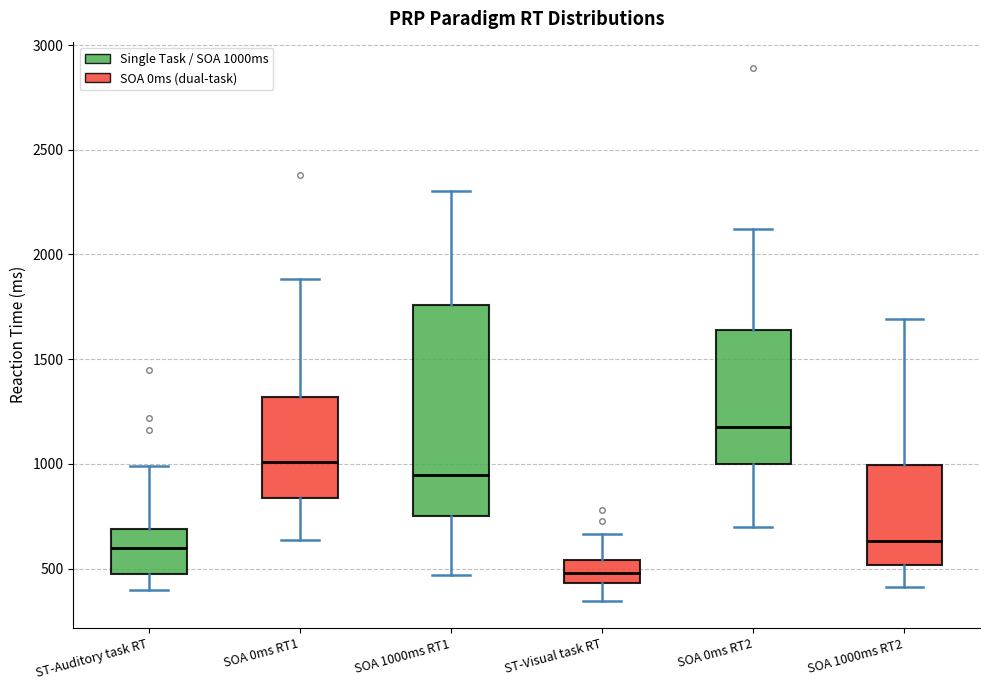

Reading left to right, read every box against the y-axis: the position of its median line, the range the box covers, and the ends of its whiskers. The values are not printed on the chart, so give them approximately, as read against the axis.

ST-Auditory task RT: median 600, box 500 to 700, whiskers 400 to 1000
SOA 0ms RT1: median 1000, box 850 to 1300, whiskers 650 to 1900
SOA 1000ms RT1: median 950, box 750 to 1750, whiskers 450 to 2300
ST-Visual task RT: median 500, box 450 to 550, whiskers 350 to 650
SOA 0ms RT2: median 1200, box 1000 to 1650, whiskers 700 to 2100
SOA 1000ms RT2: median 650, box 500 to 1000, whiskers 400 to 1700